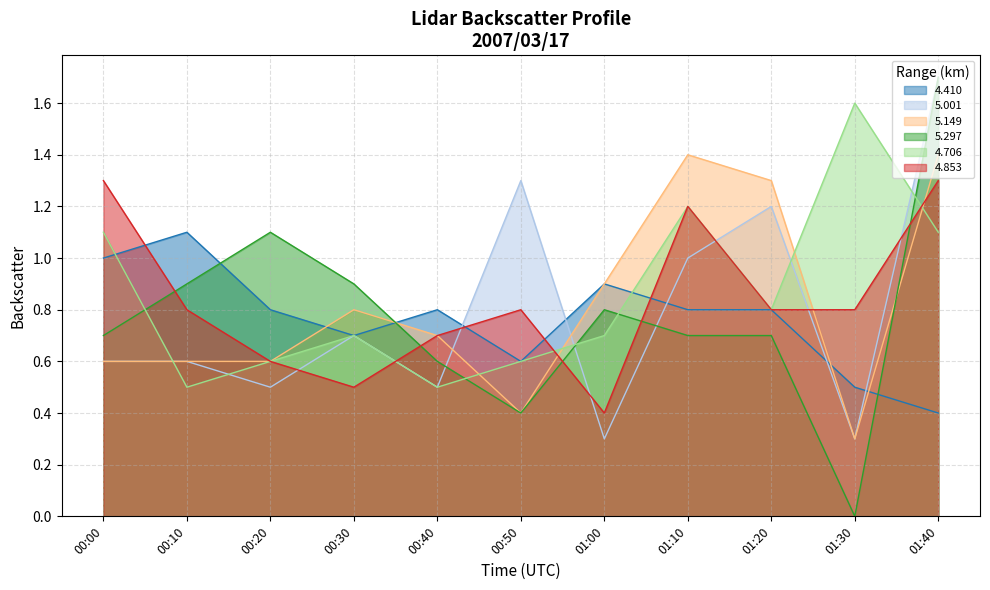

What is the value of the 4.853 point at the 7th from the left?

0.4